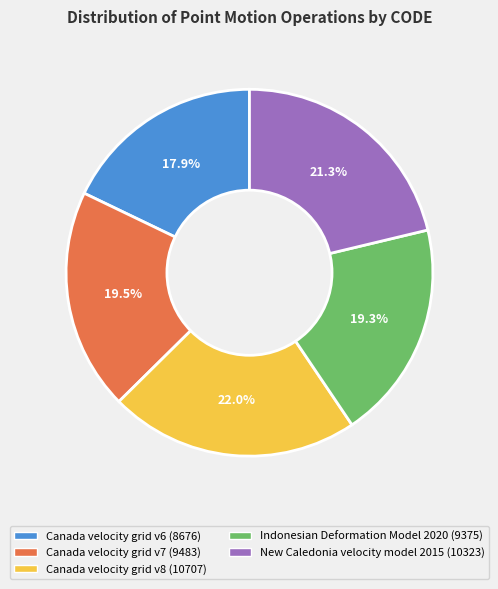

Is it true that Indonesian Deformation Model 2020 is 28% of the pie?

False